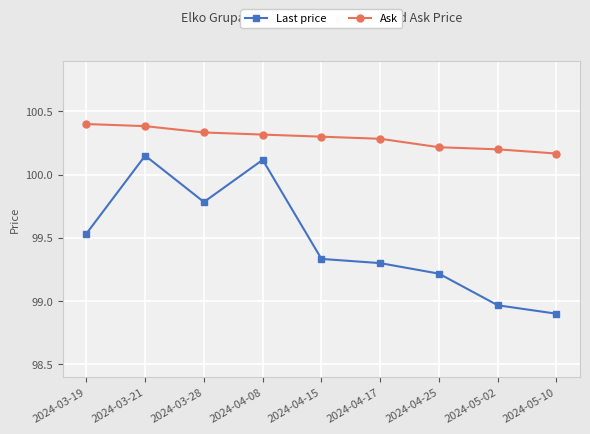

Does the chart have visible grid lines?

Yes